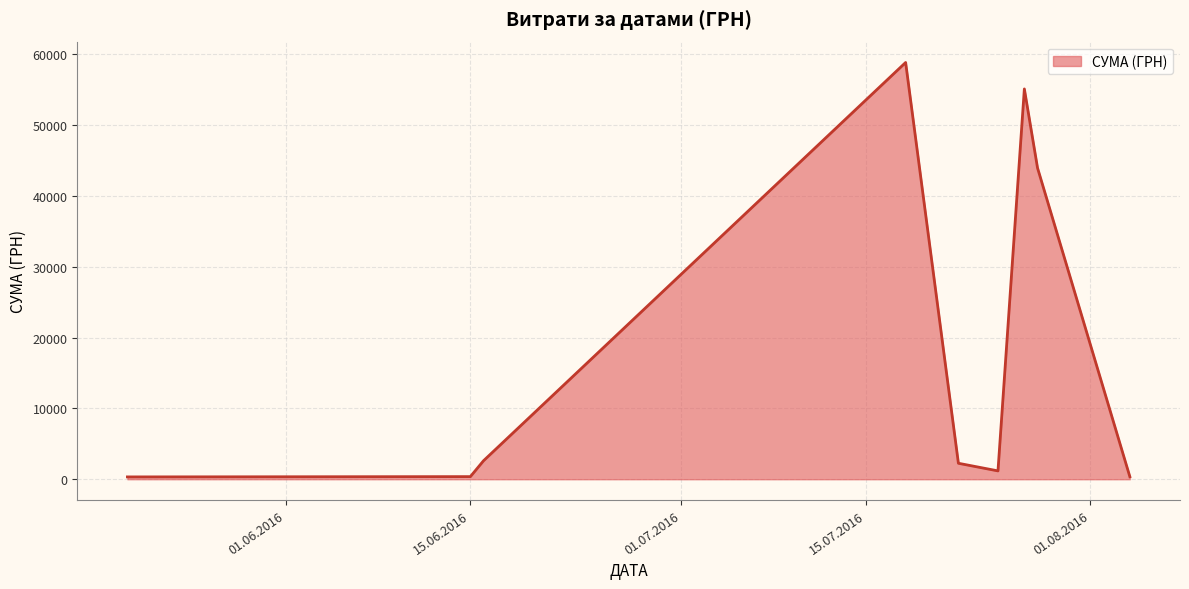

What is the maximum value shown in the chart?

58840.0